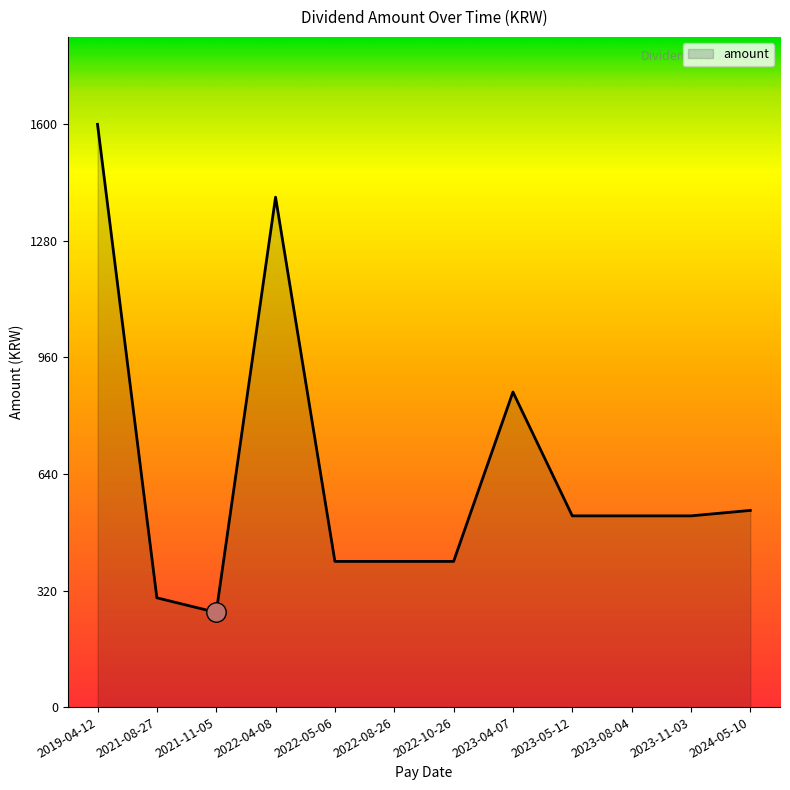

Which category has the lowest value across all series?

2021-11-05